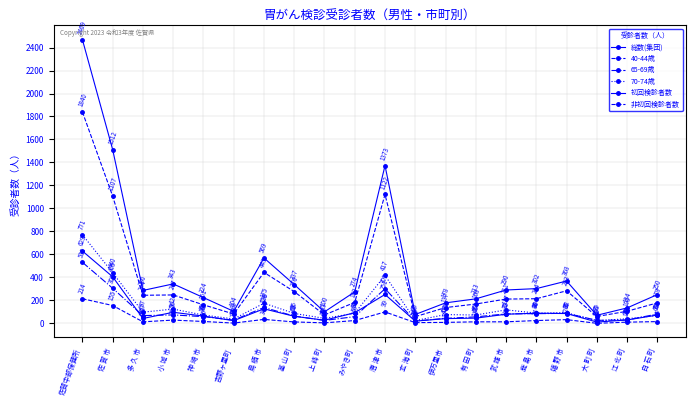

True or false: 初回検診者数 has more than 0 interior local peaks.

True